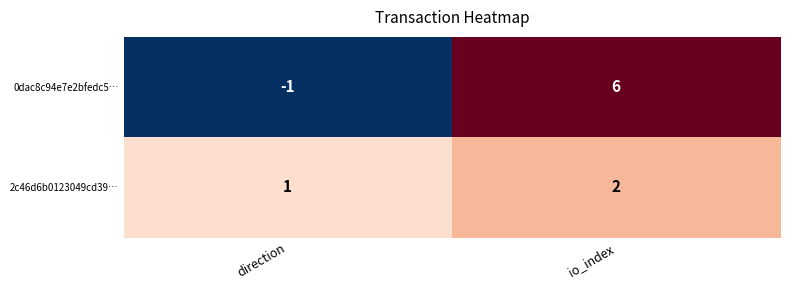

Which category has the lowest value in the 0dac8c94e7e2bfedc5… series?

direction